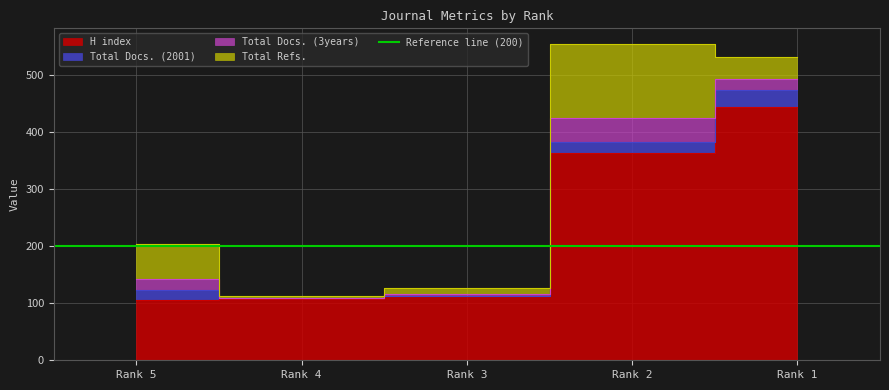

How many categories are shown in the chart?

5